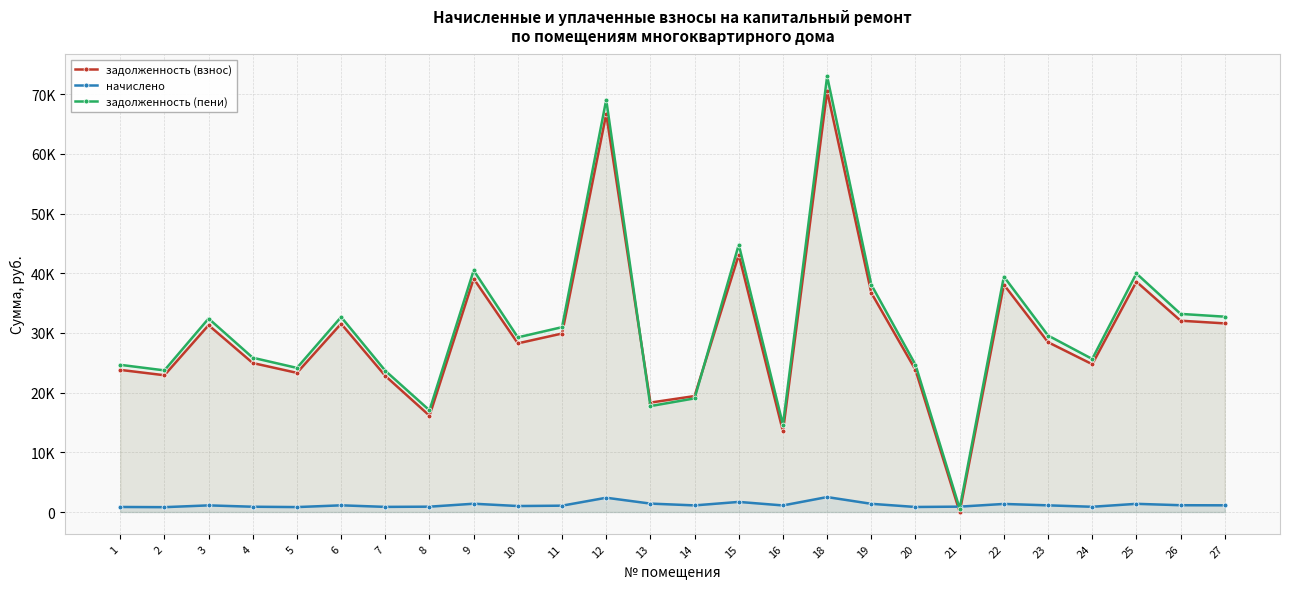

What is the difference between the задолженность (пени) values at 16 and 18?

58384.8